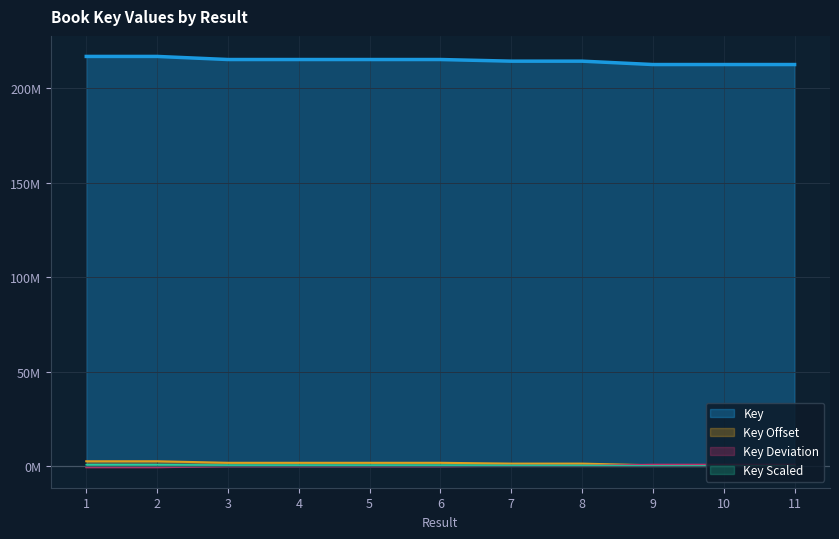

What are all the series names shown in the legend?

Key, Key Offset, Key Deviation, Key Scaled